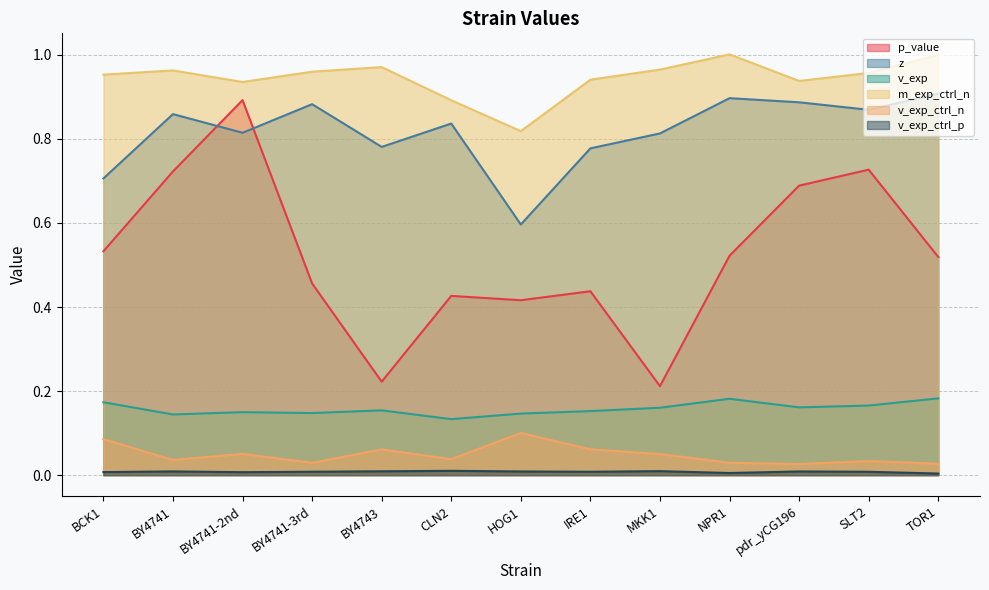

True or false: v_exp_ctrl_n and m_exp_ctrl_n cross at least once.

False